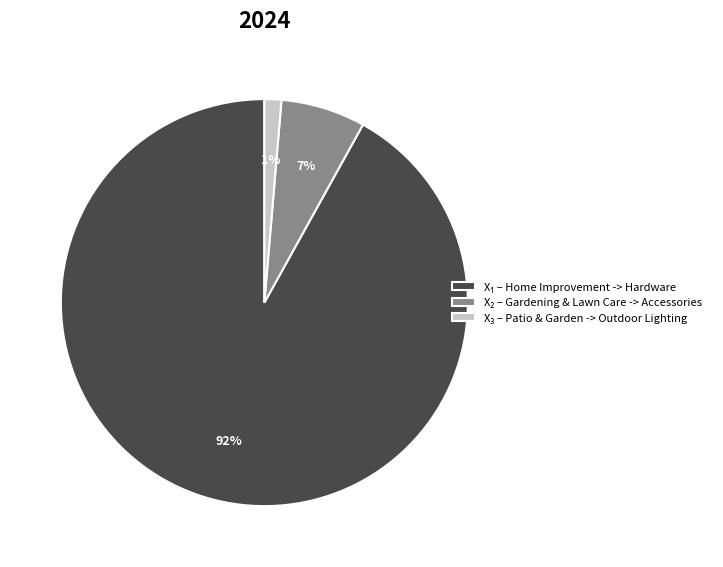

Is there a majority slice in this chart?

Yes